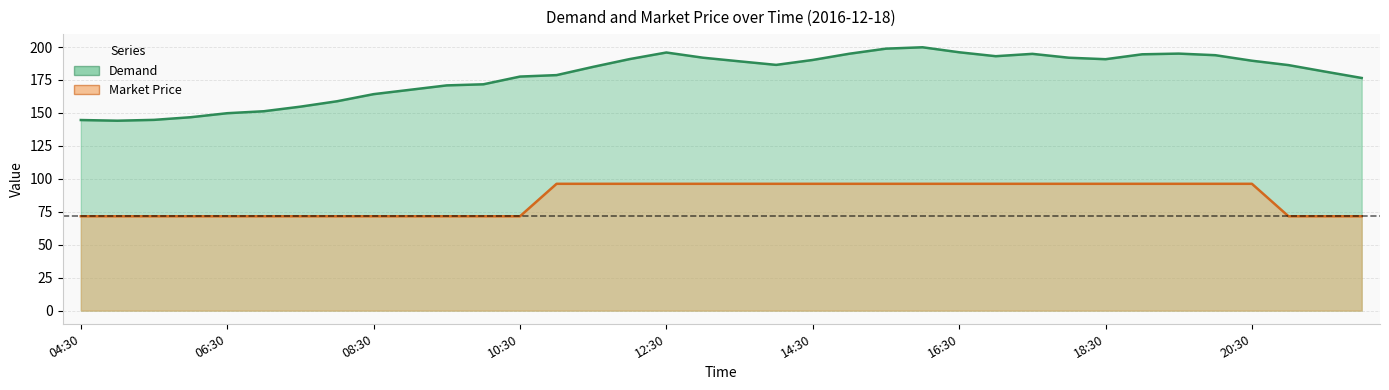

True or false: Demand and Market Price intersect in this chart.

False